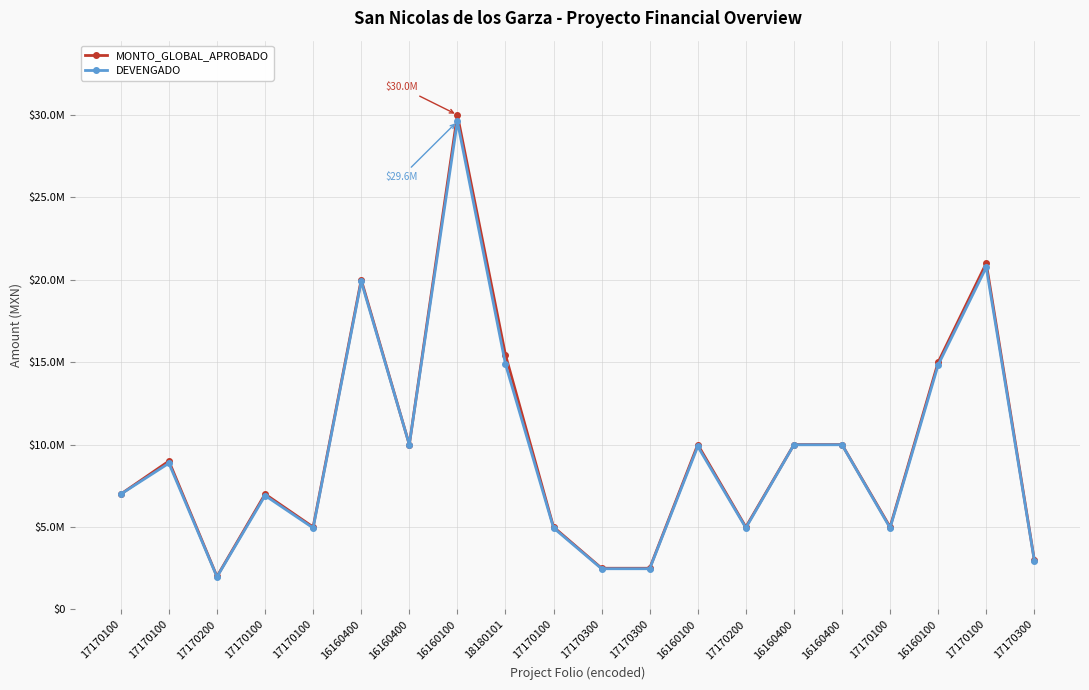

Reading right to left, extract all data points from this chart.

MONTO_GLOBAL_APROBADO: 17170300=3000000.0	17170100=21000000.0	16160100=15000000.0	17170100=5000000.0	16160400=10000000.0	16160400=10000000.0	17170200=5000000.0	16160100=10000000.0	17170300=2500000.0	17170300=2500000.0	17170100=5000000.0	18180101=15446615.0	16160100=29999999.0	16160400=10000000.0	16160400=20000000.0	17170100=5000000.0	17170100=7000000.0	17170200=2000000.0	17170100=9000000.0	17170100=7000000.0
DEVENGADO: 17170300=2965013.7	17170100=20754024.9	16160100=14834997.8	17170100=4944296.2	16160400=9990257.4	16160400=9988620.1	17170200=4949427.9	16160100=9889876.8	17170300=2469785.7	17170300=2470525.7	17170100=4946047.5	18180101=14881782.0	16160100=29606521.1	16160400=9997685.1	16160400=19898629.6	17170100=4942589.3	17170100=6909832.0	17170200=1975825.7	17170100=8871036.4	17170100=6996705.1